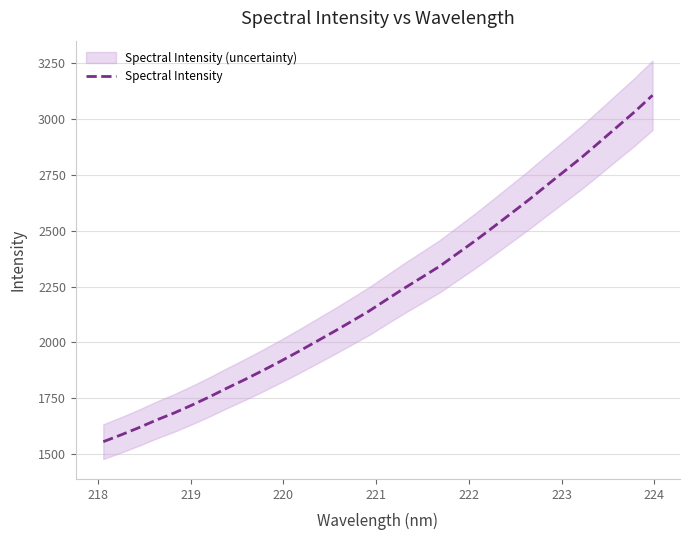

What is the minimum value for Spectral Intensity?

1554.9